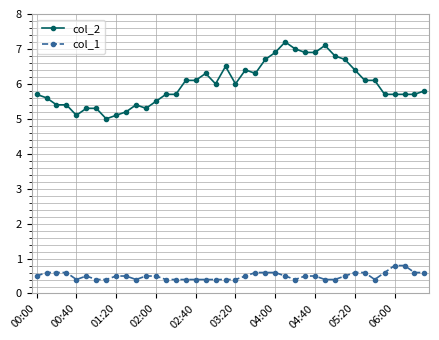

At how many categories does at least one series exceed 0?

40